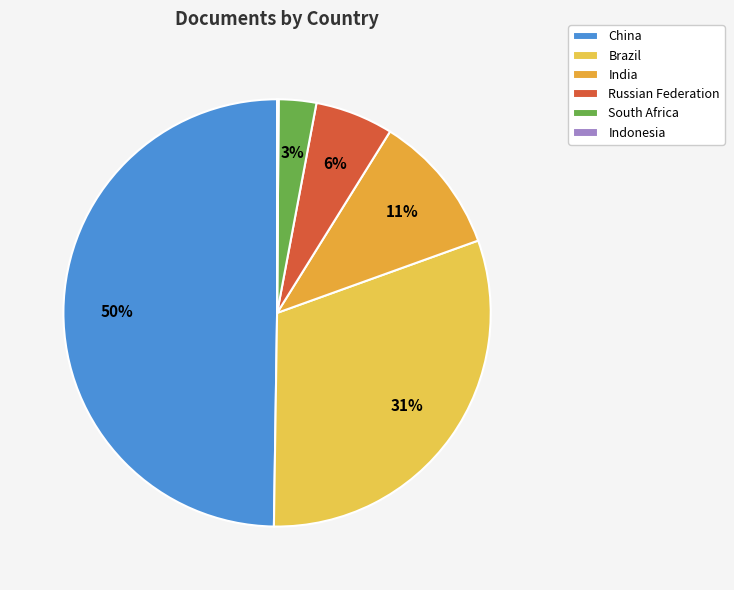

The China slice represents 37% of the pie. True or false?

False